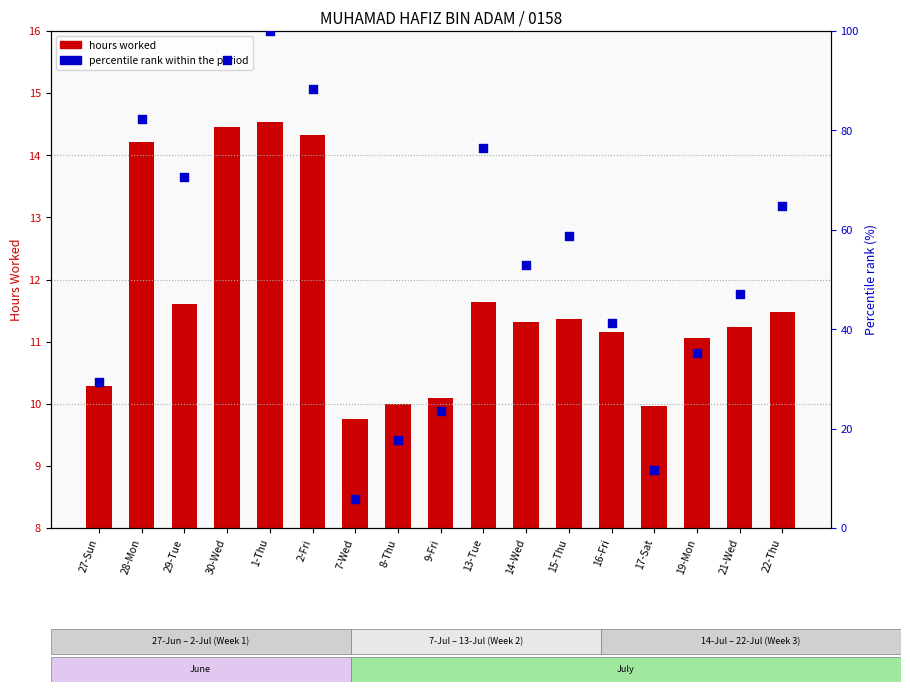

Which series has the largest Y range (max minus min)?

Percentile rank within the period